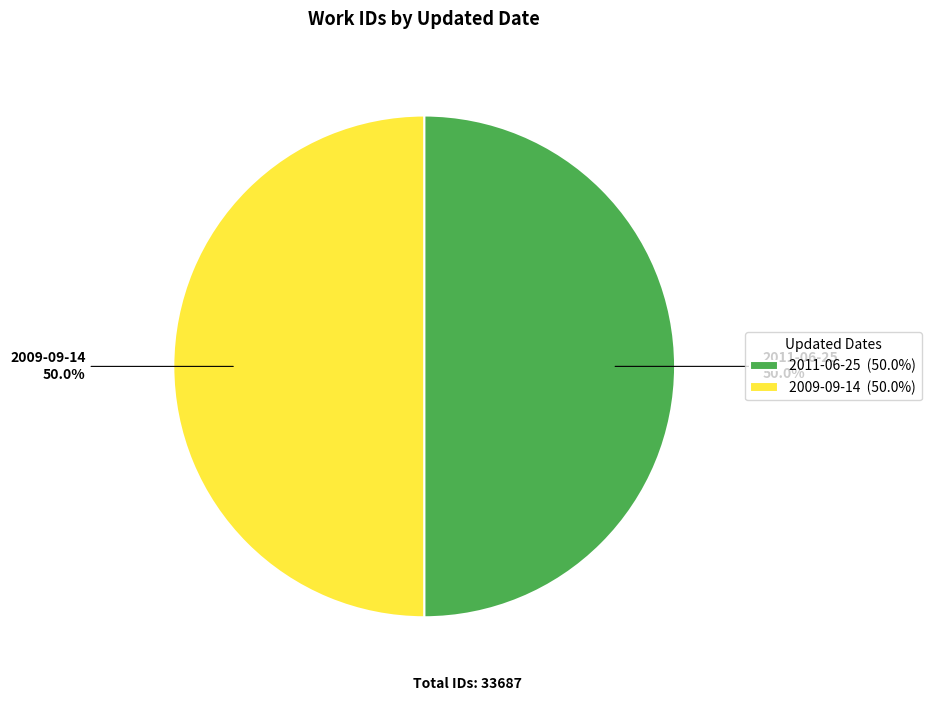

What is the total percentage of 2009-09-14 and 2011-06-25?

100.0%